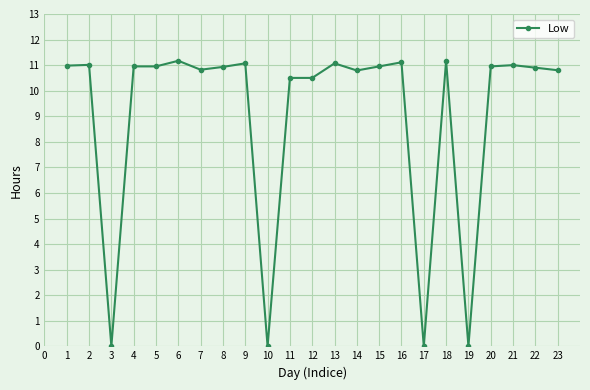

How many lines are shown in the chart?

1